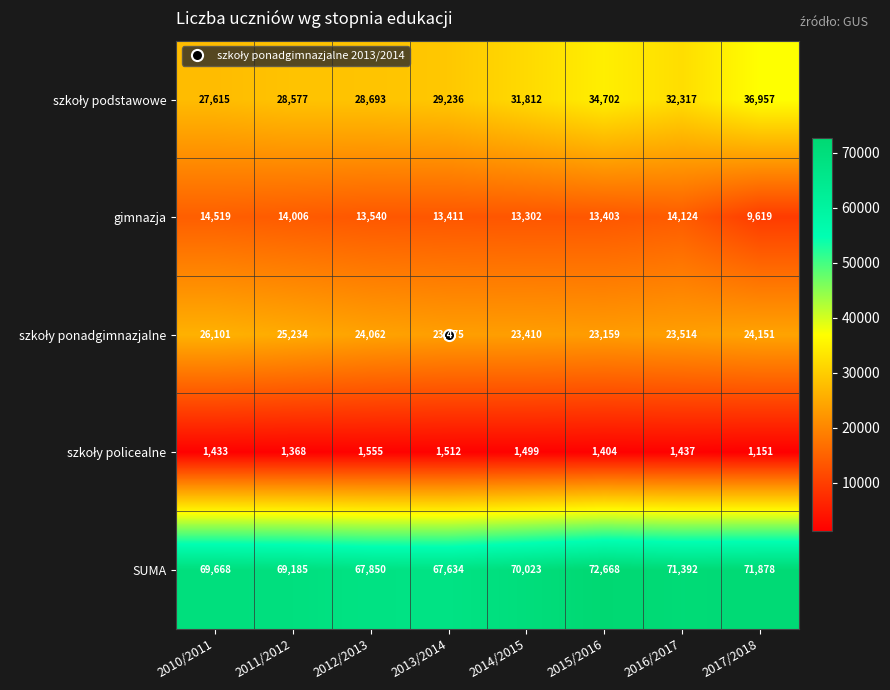

What is the total value across all series at 2013/2014?

135268